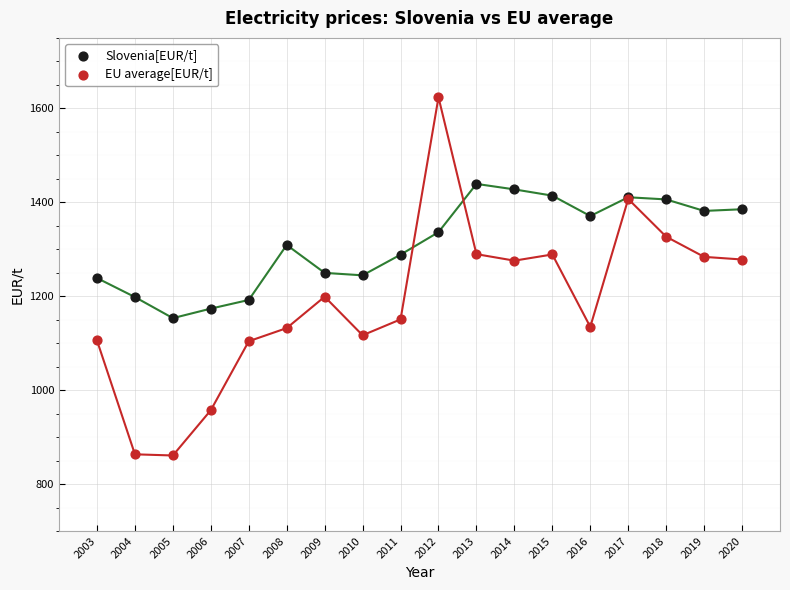

Which series contains the lowest Y value?

EU average[EUR/t]